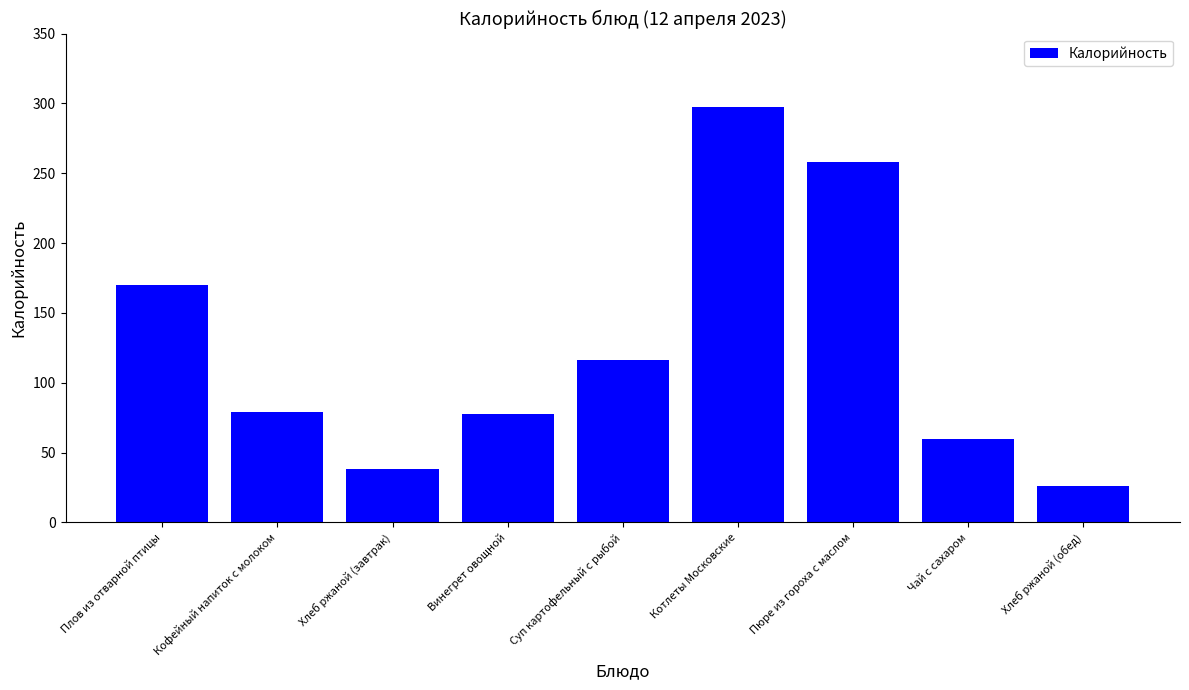

Which label corresponds to the largest value in the chart?

Котлеты Московские